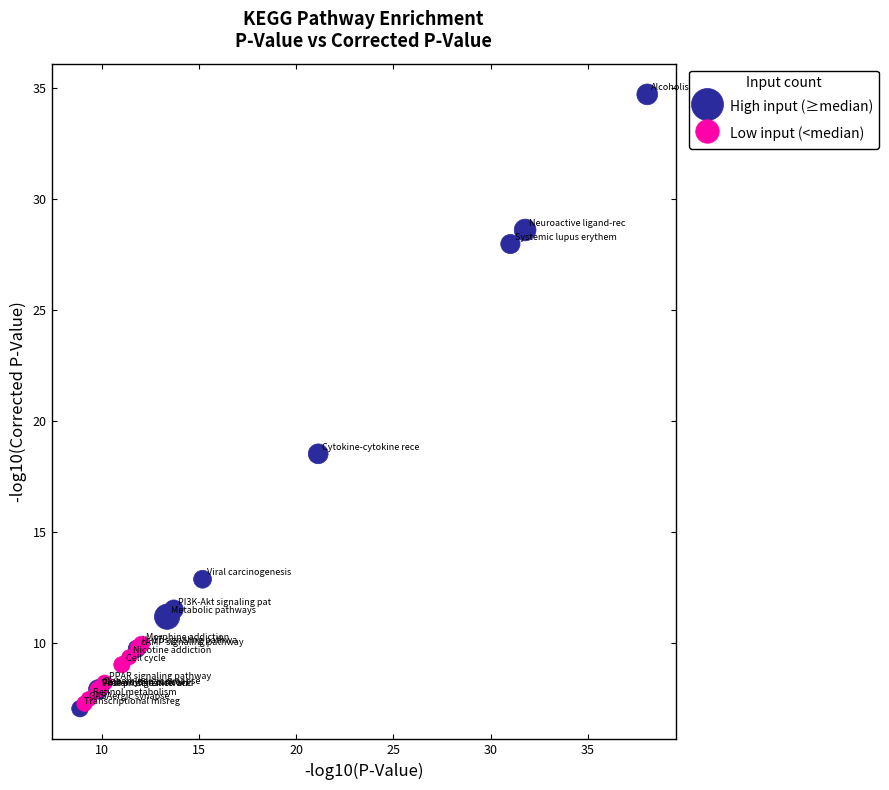

What are all the series names shown in the legend?

High input (≥median), Low input (<median)